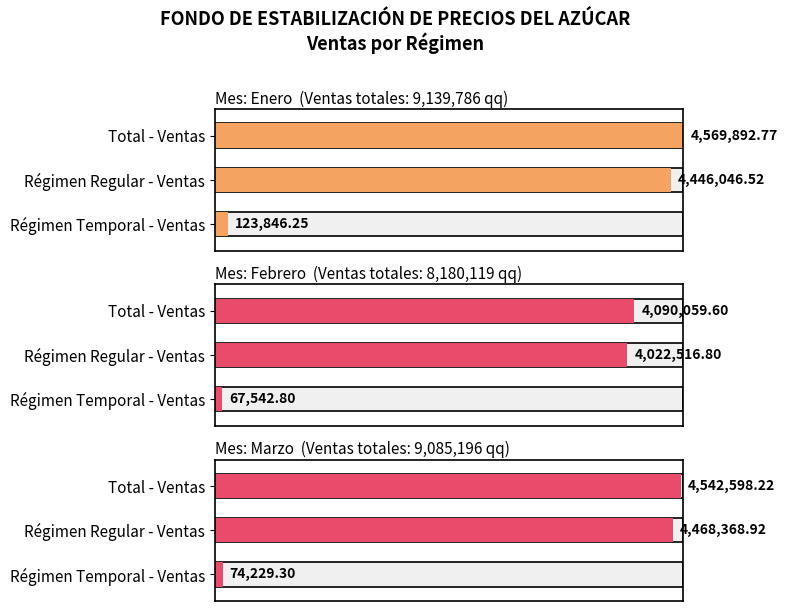

Where does the Marzo series first go above 97?

Régimen Regular - Ventas